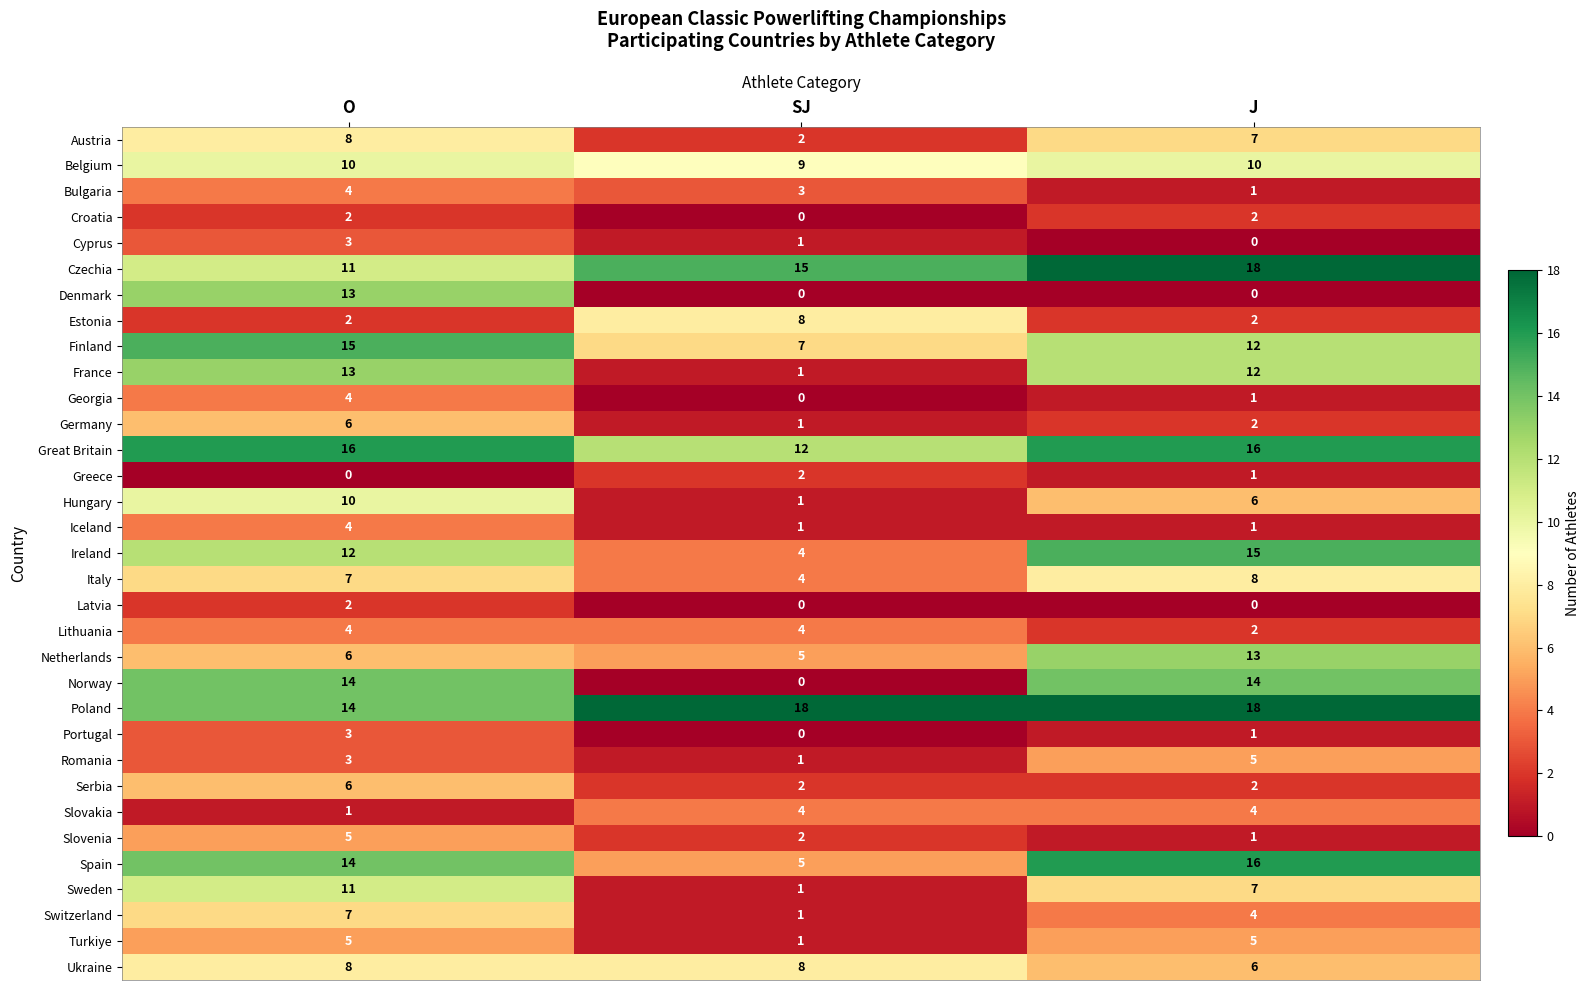

Count the number of categories in the chart.

3